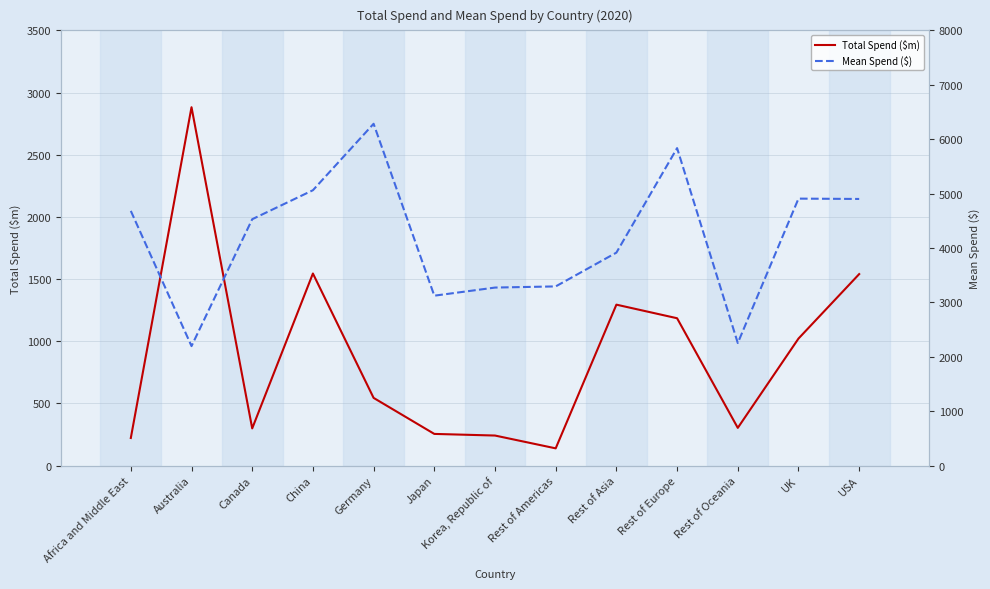

Is it true that Total Spend ($m) equals 626.9 at Australia?

False